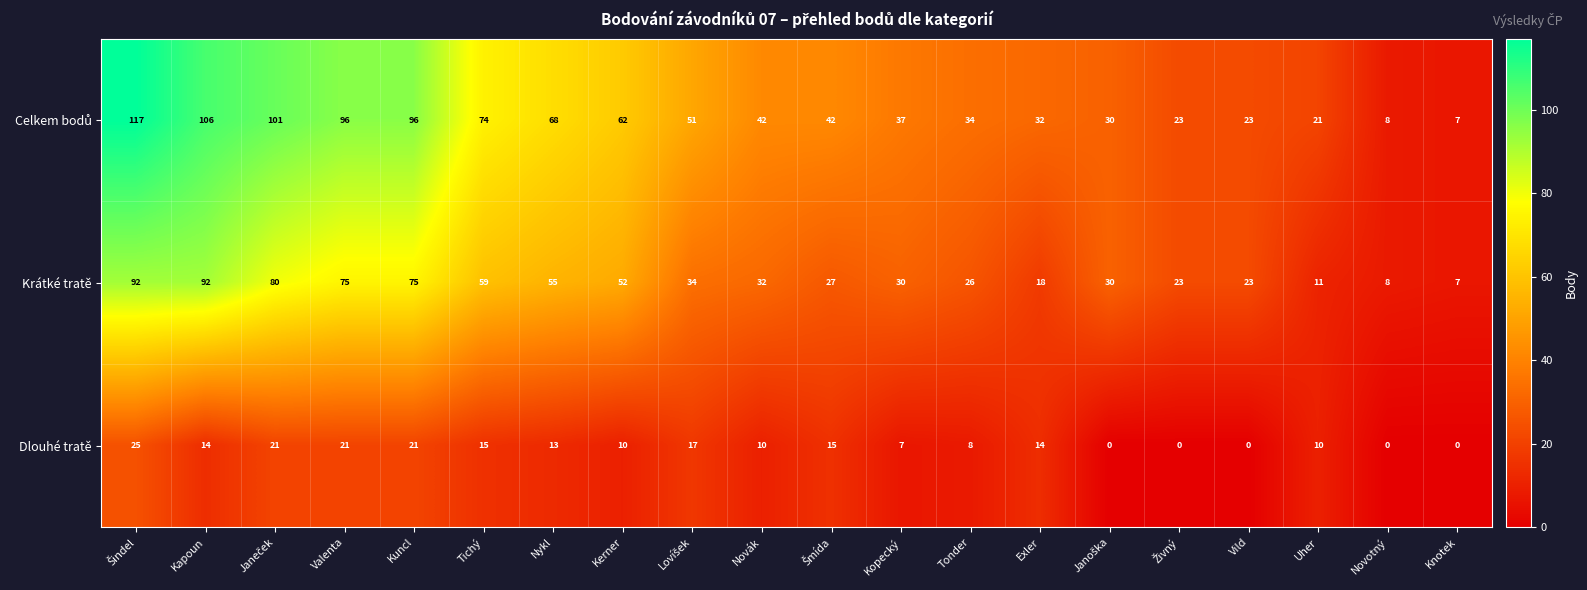

Which category has the lowest value in the Krátké tratě series?

Knotek